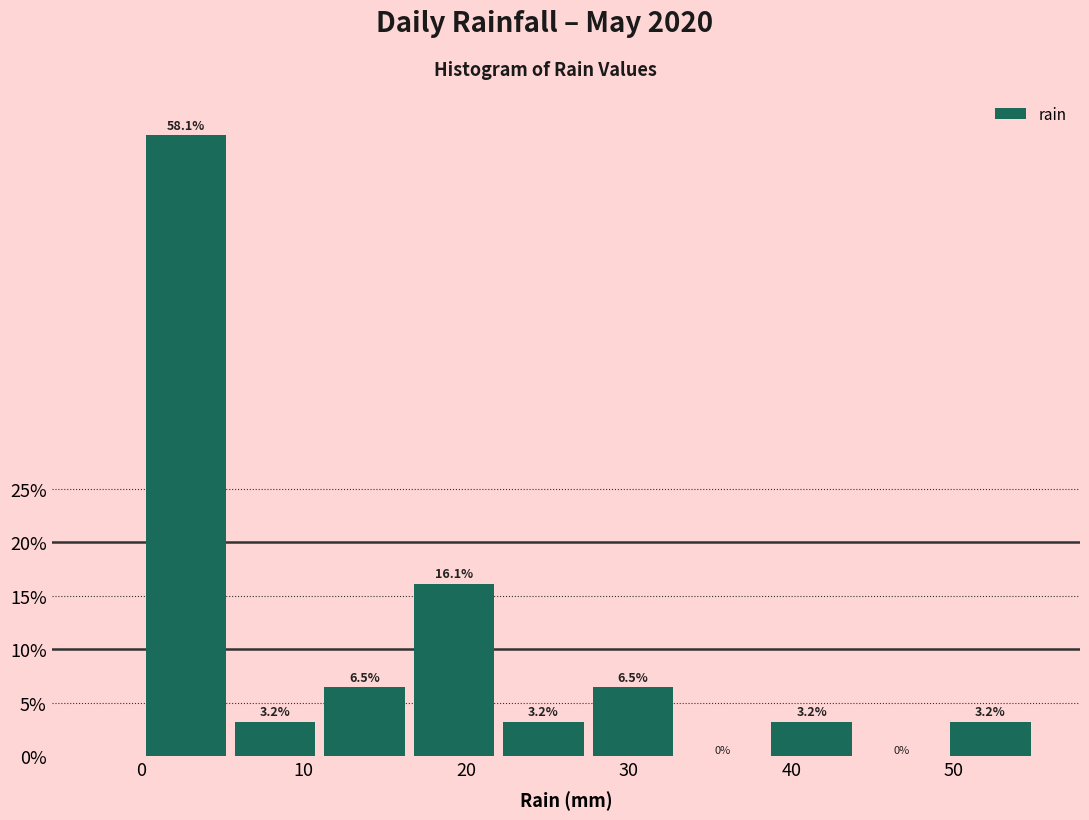

Reading left to right, transcribe this chart: for each bar, give the range it covers on the x-axis and its height. The bar edges are not printed on the chart, so give them approximately, as read against the axis.

0.0 to 5.5: 58.1
5.5 to 11.0: 3.2
11.0 to 16.5: 6.5
16.5 to 22.0: 16.1
22.0 to 27.5: 3.2
27.5 to 33.0: 6.5
33.0 to 38.5: 0.0
38.5 to 44.0: 3.2
44.0 to 49.5: 0.0
49.5 to 55.0: 3.2